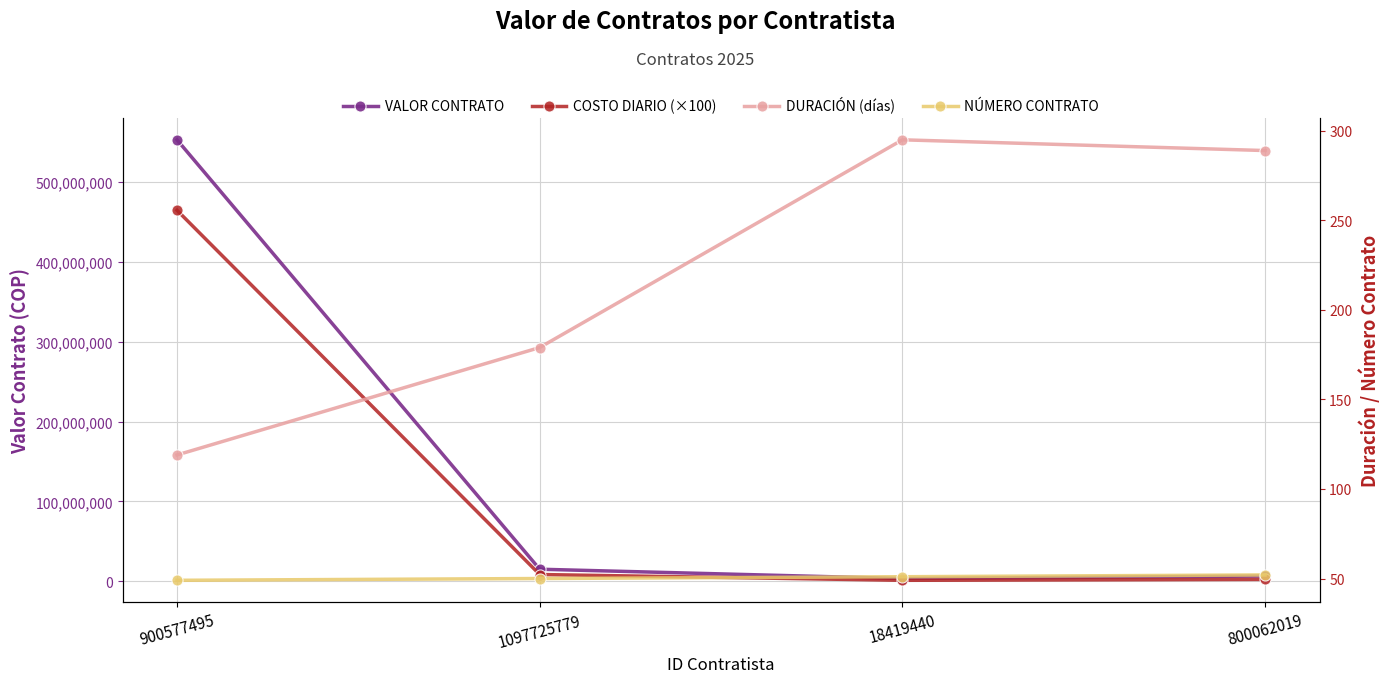

What are all the series names shown in the legend?

VALOR CONTRATO, COSTO DIARIO (×100), DURACIÓN (días), NÚMERO CONTRATO